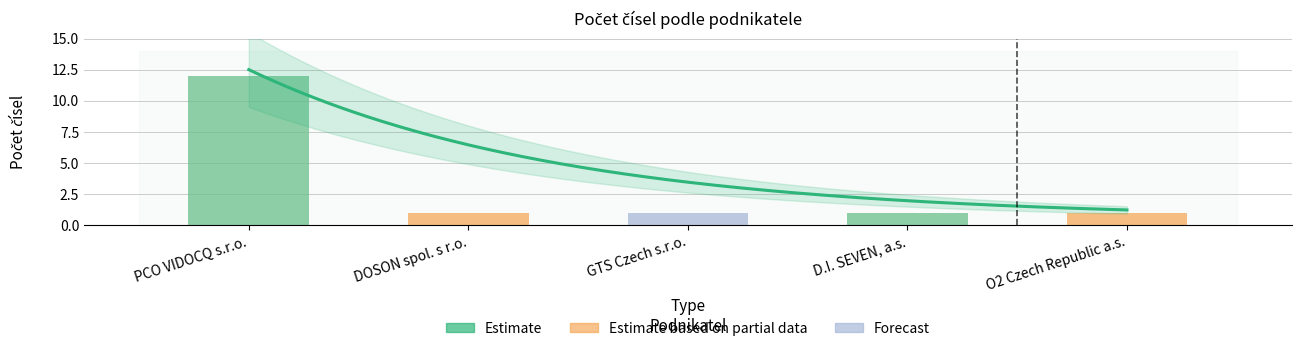

Reading right to left, what are all the values shown in this chart?

O2 Czech Republic a.s.=1	D.I. SEVEN, a.s.=1	GTS Czech s.r.o.=1	DOSON spol. s r.o.=1	PCO VIDOCQ s.r.o.=12